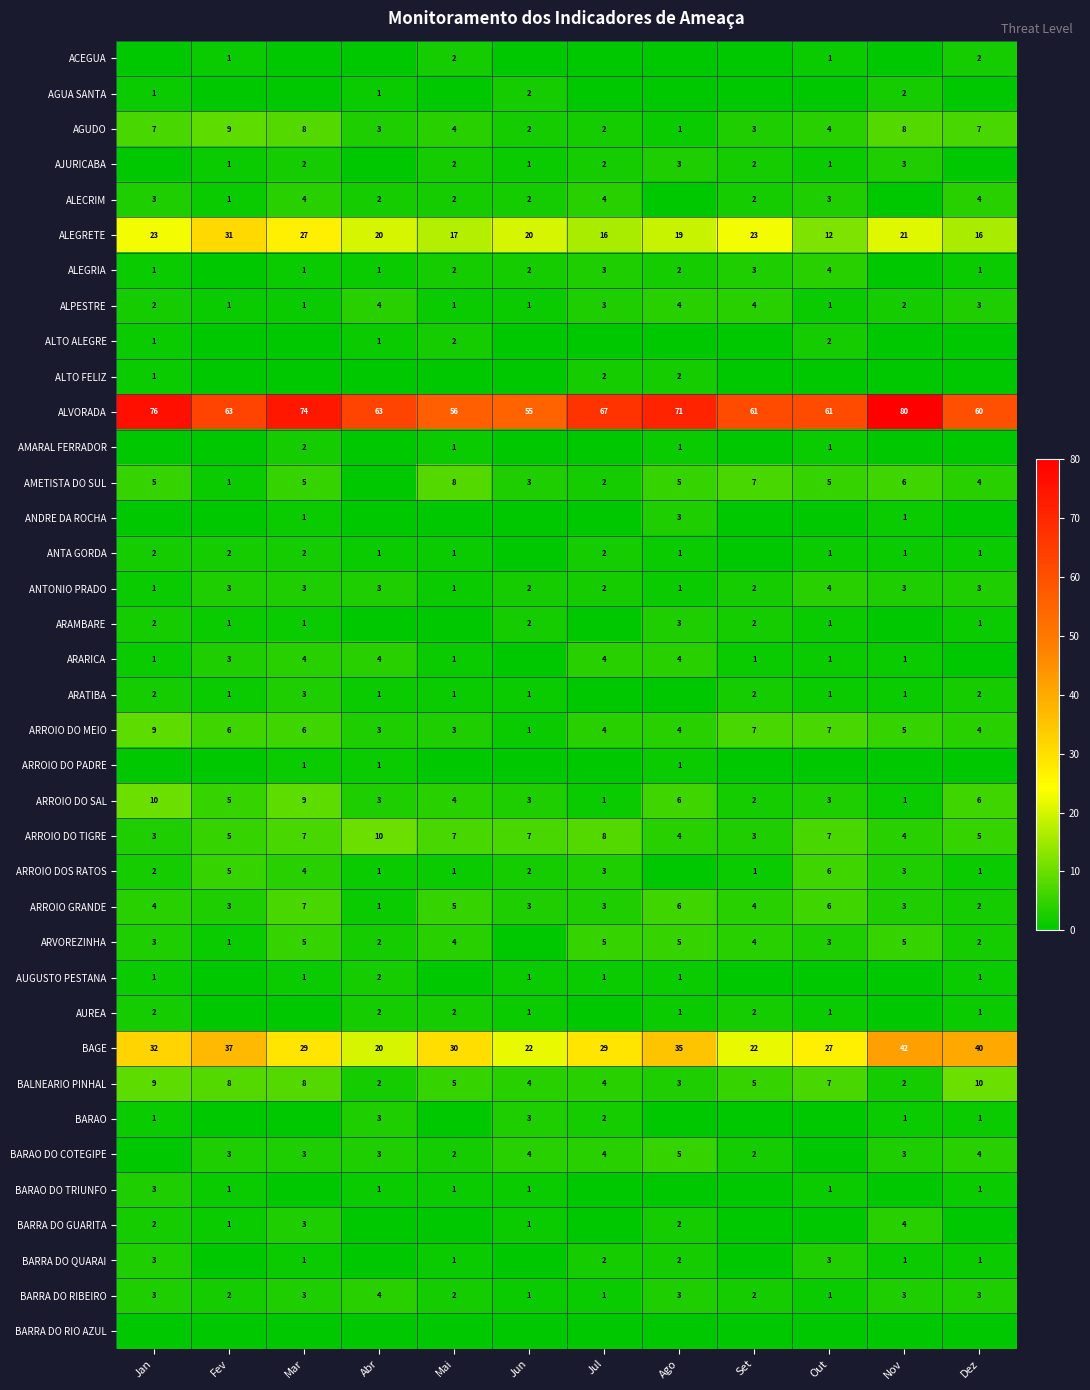

What is the lowest value of the ARROIO DO TIGRE series?

3